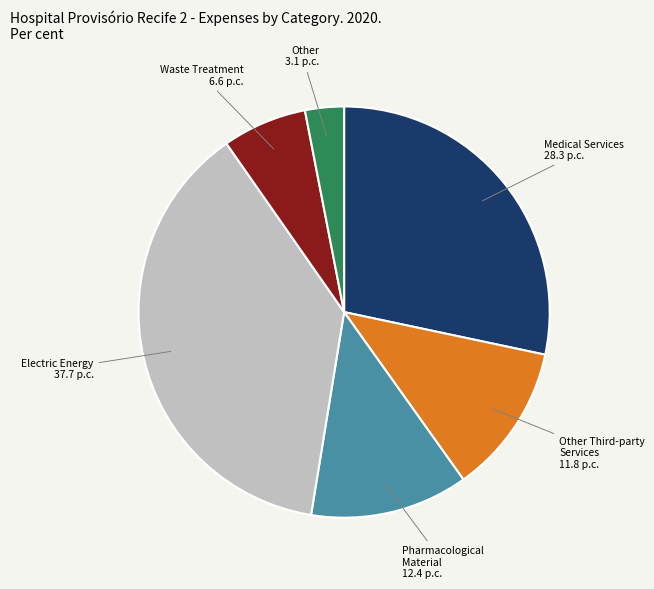

How many segments does this pie chart have?

6